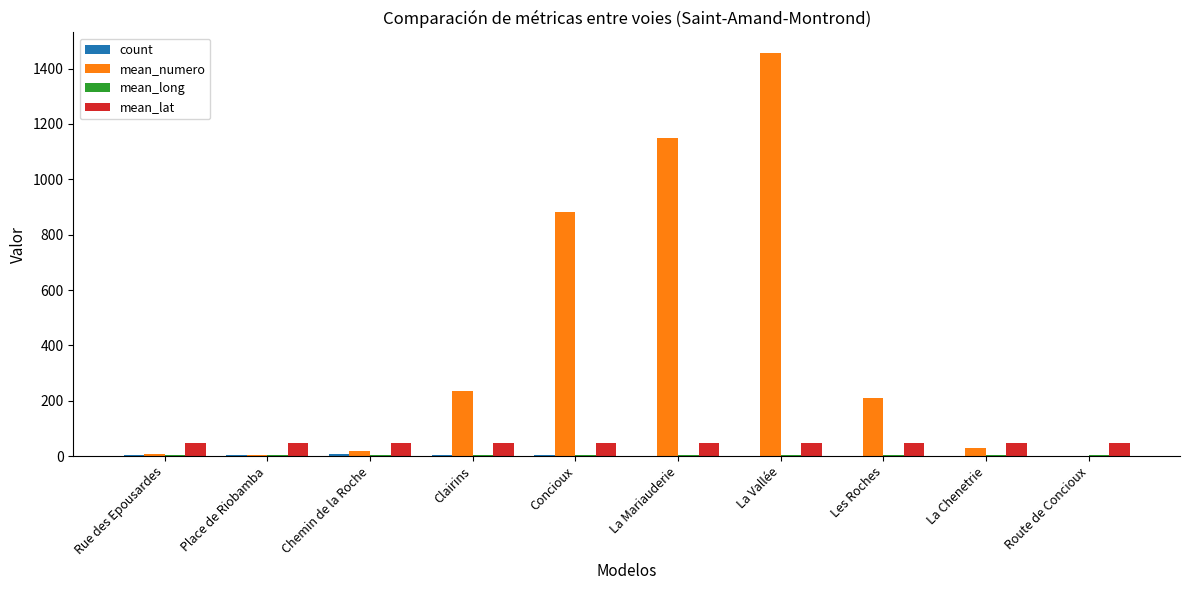

Which series changed the most between Rue des Epousardes and La Vallée?

mean_numero